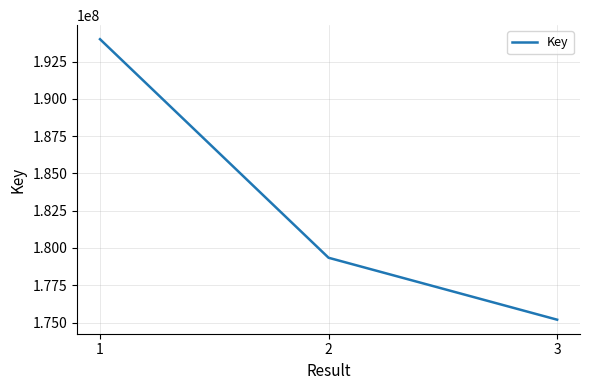

How many series are shown in this chart?

1